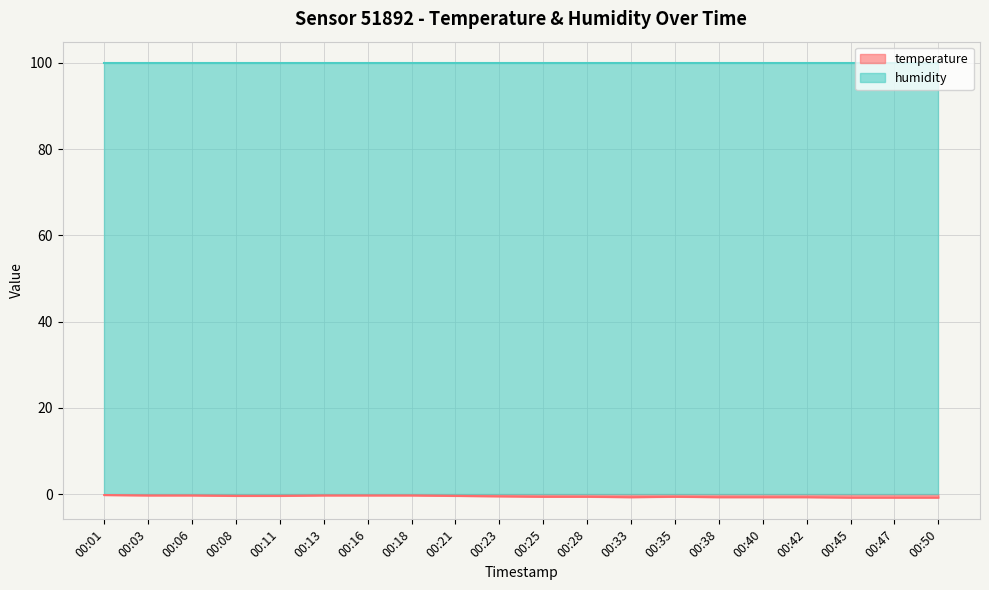

True or false: the data shows -0.1 at 00:03.

False